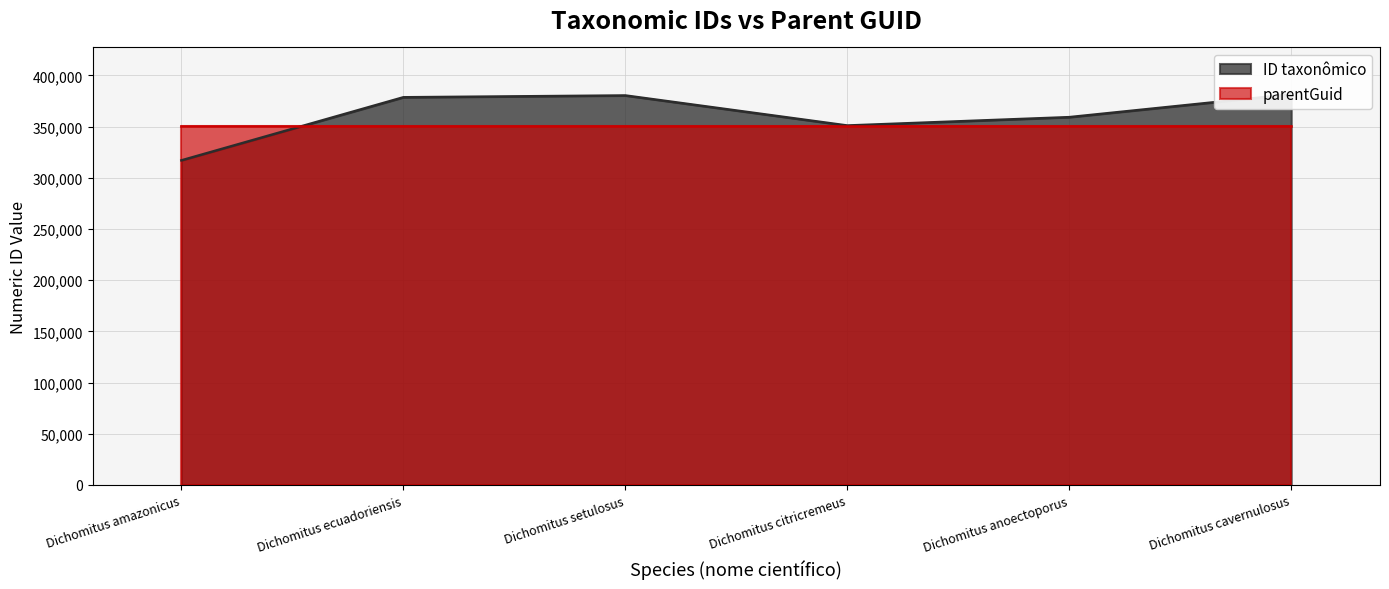

What position from the left is Dichomitus citricremeus?

4